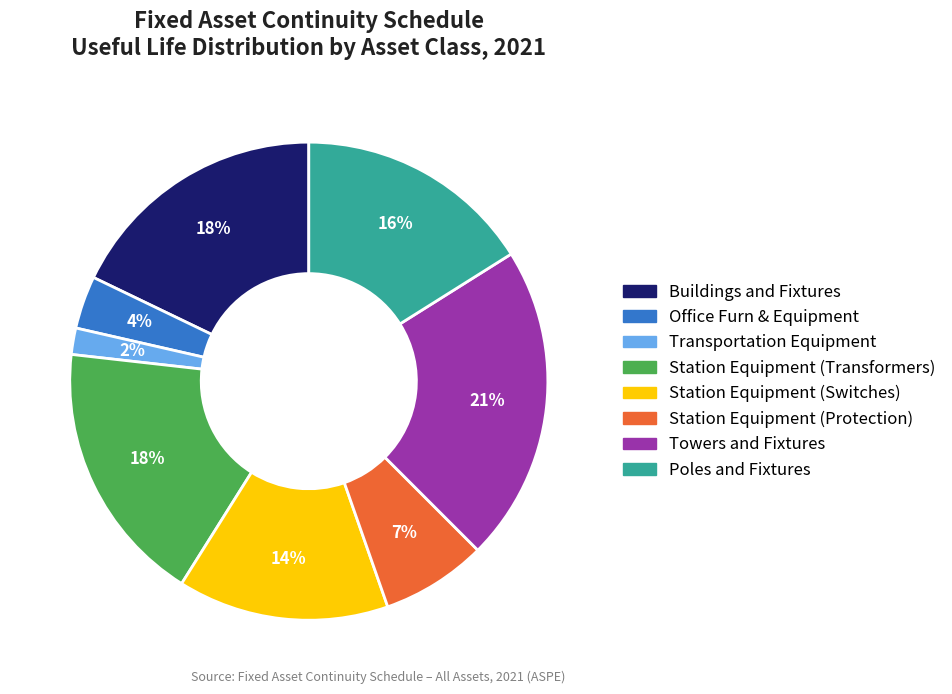

Does any single category account for the majority?

No